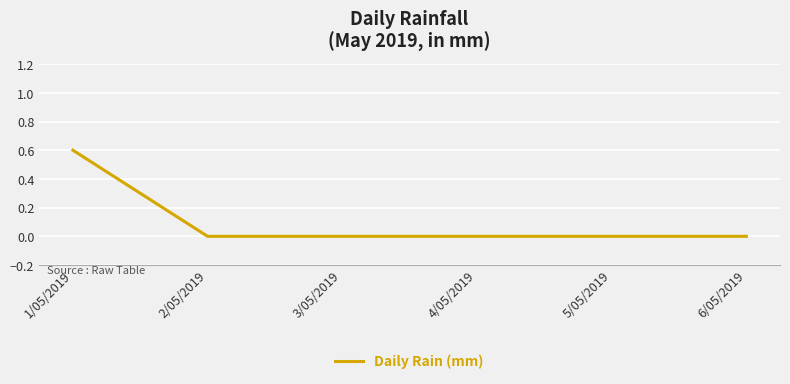

Does the chart display data point markers on the line(s)?

No